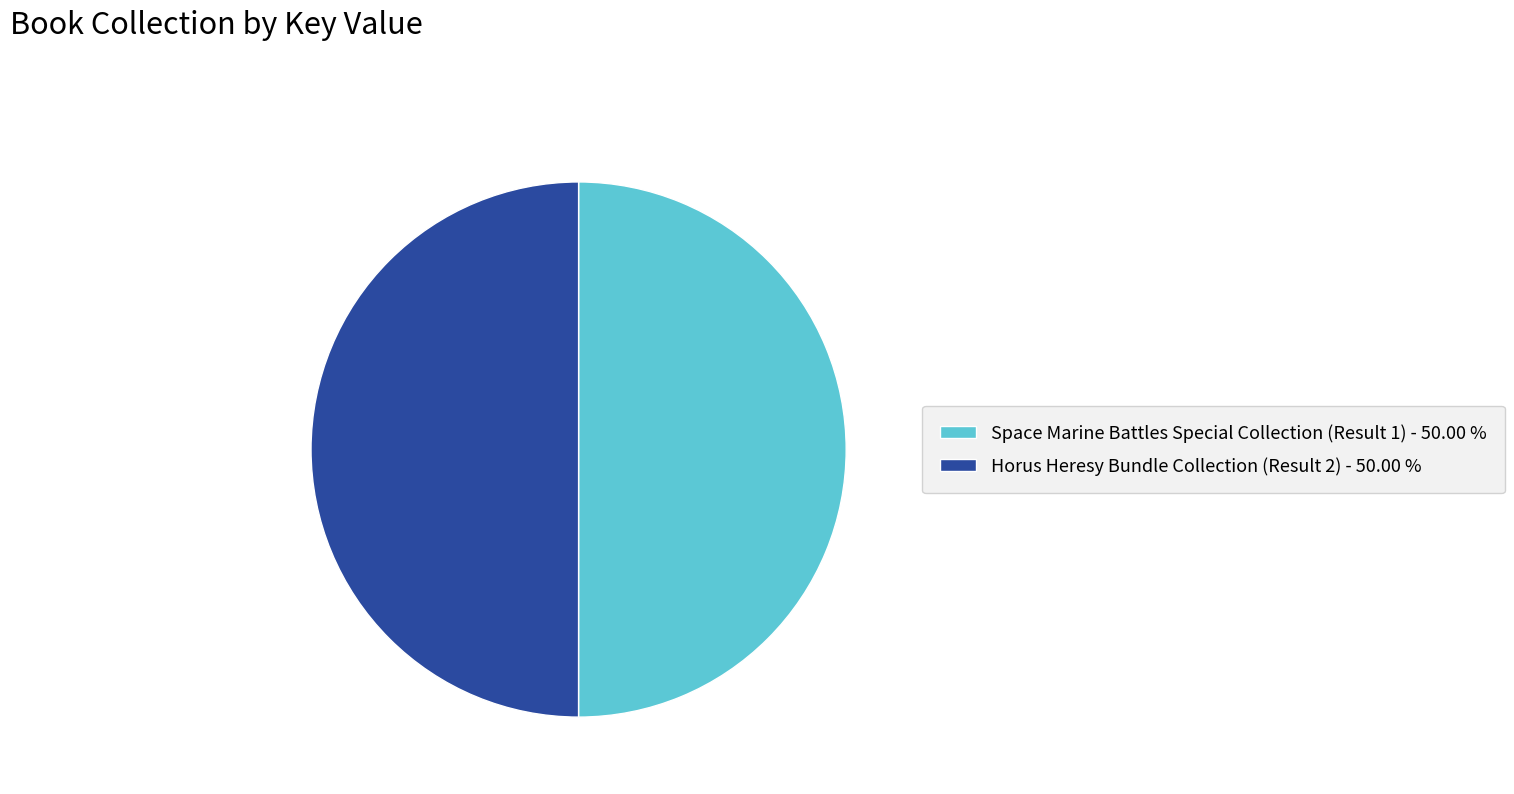

Do Space Marine Battles Special Collection (Result 1) and Horus Heresy Bundle Collection (Result 2) together represent more than half of the pie?

Yes